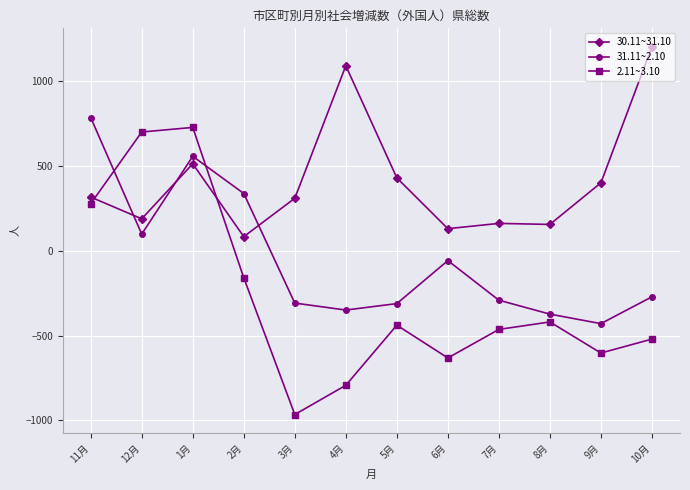

At which label does 2.11~3.10 first exceed -439?

11月